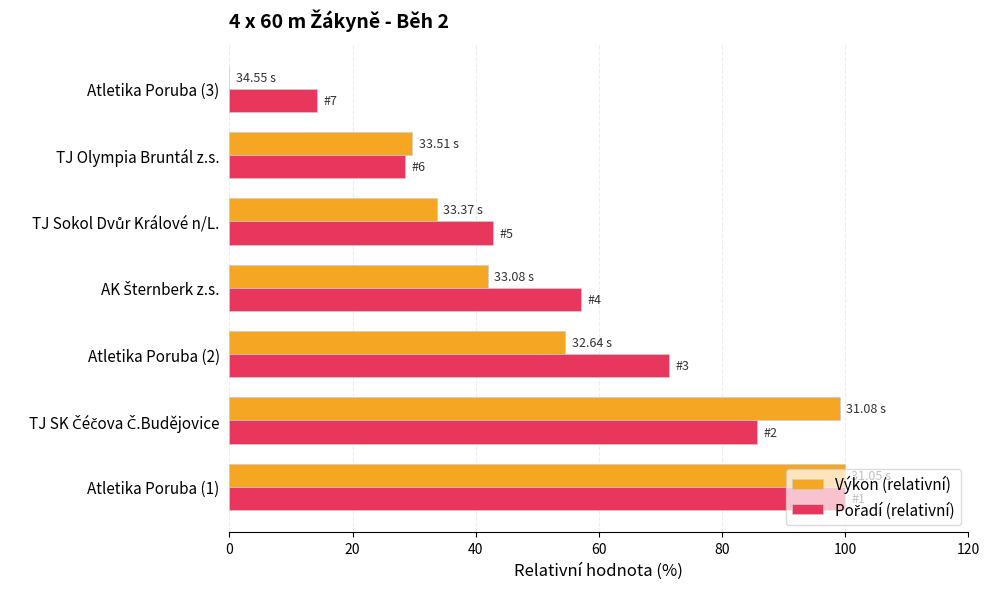

What is the total value across all series at Atletika Poruba (2)?

126.0